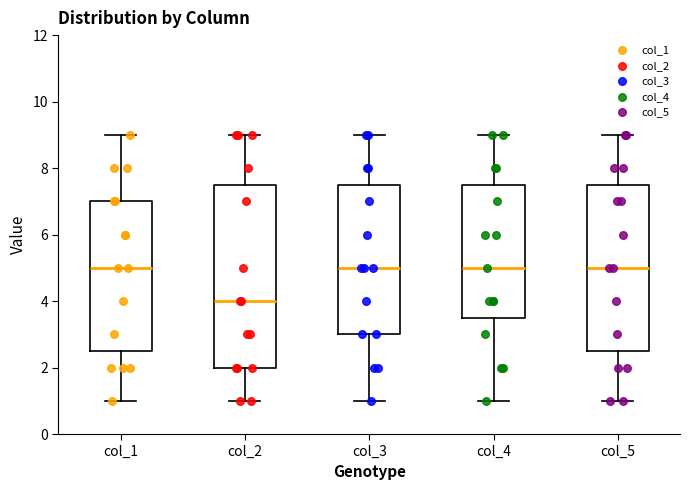

Which box has the lowest median line?

col_2